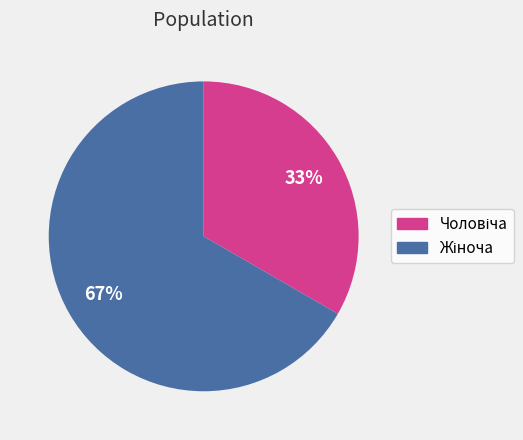

Count the number of slices in the pie.

2